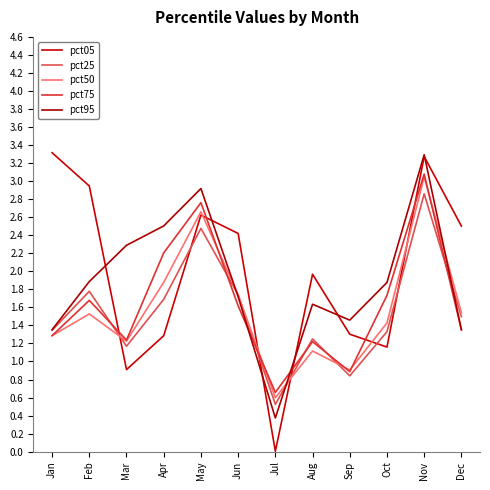

Which series has the widest spread of values?

pct05